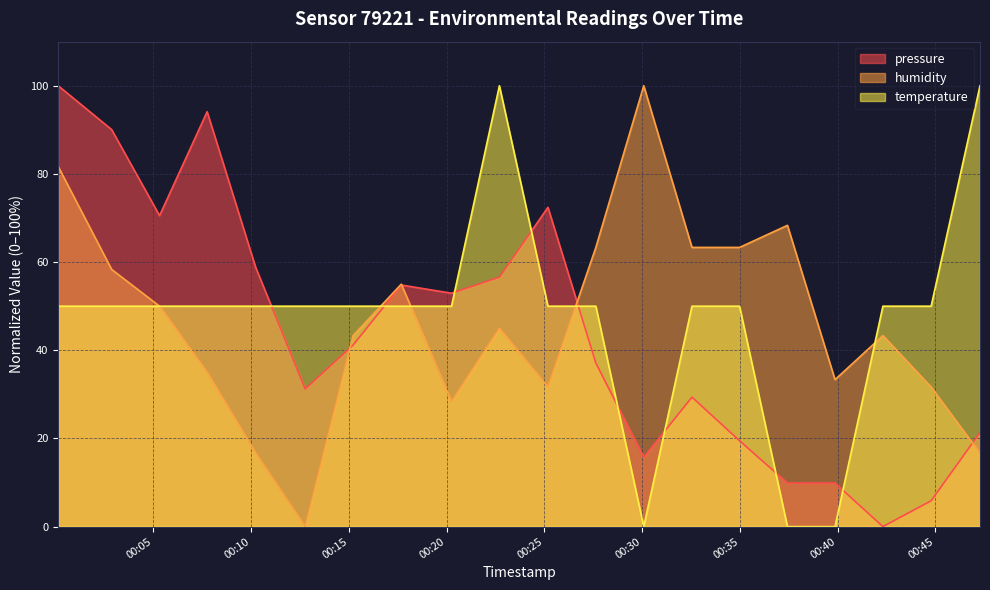

At which label does temperature reach its minimum?

2023-11-19T00:30:05